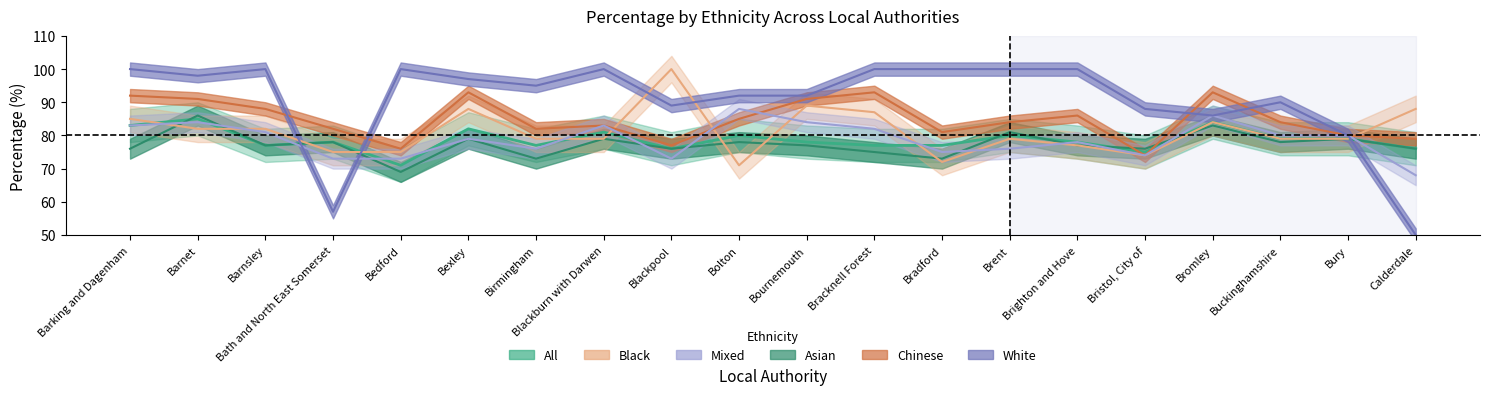

What is the difference between the highest and lowest values at Bromley?

10